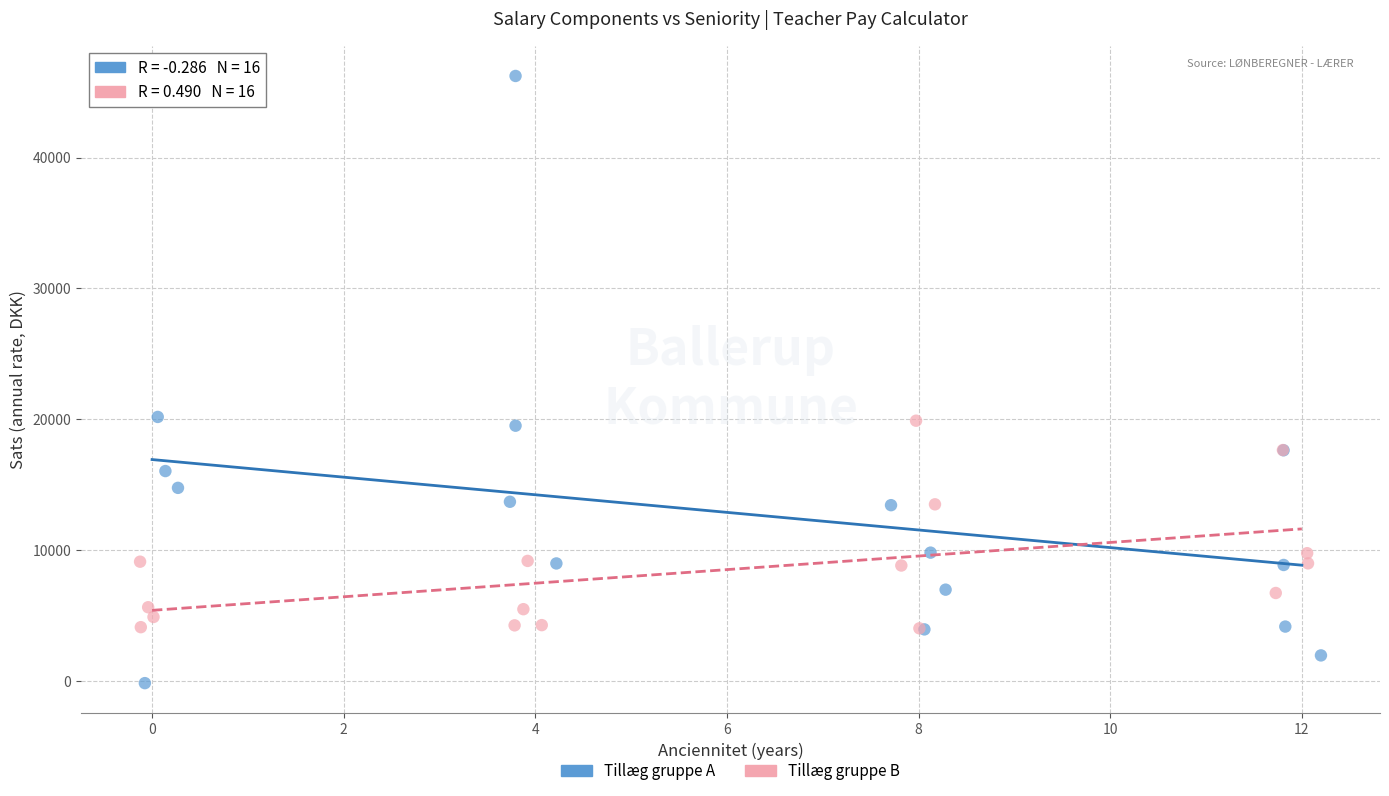

Which series contains the lowest Y value?

Tillæg gruppe A